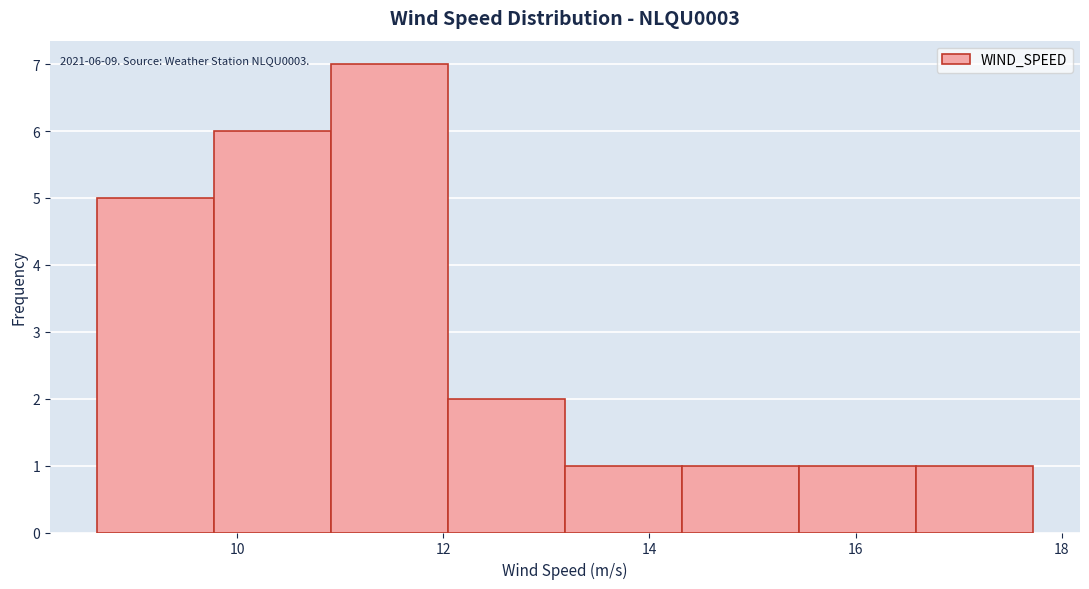

Over which range of the x-axis is the bar tallest?

11.0 to 12.0